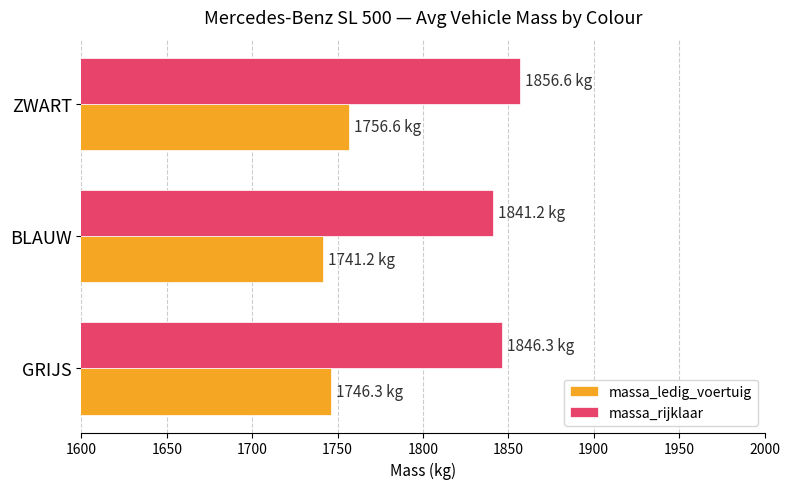

At which category is the sum across all series the highest?

ZWART